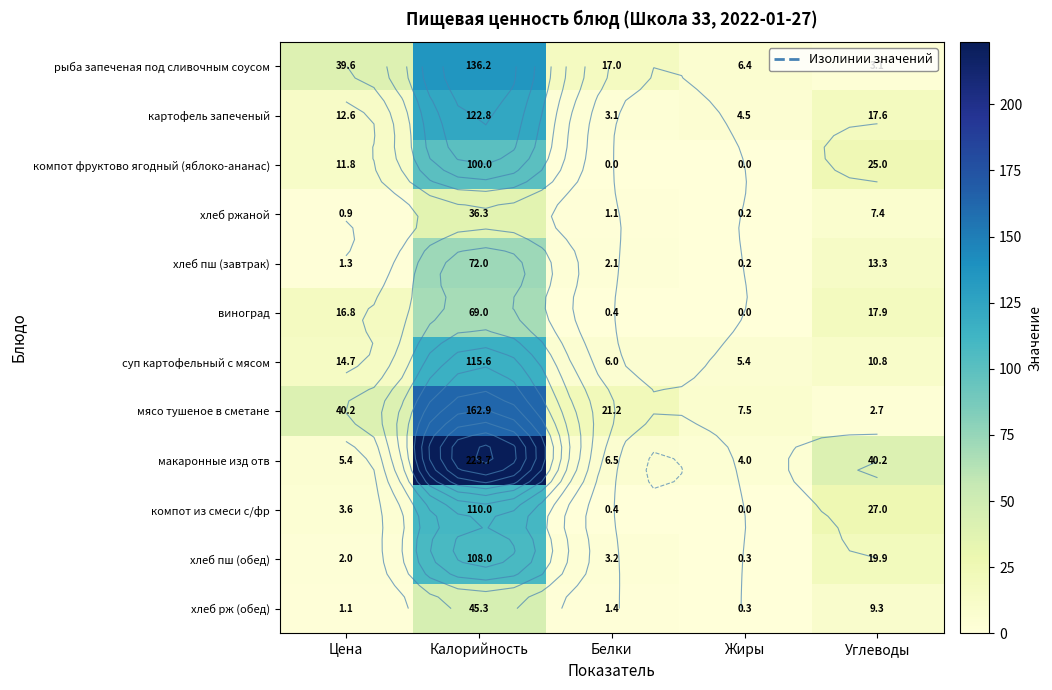

What is the sum of all картофель запеченый values?

160.7